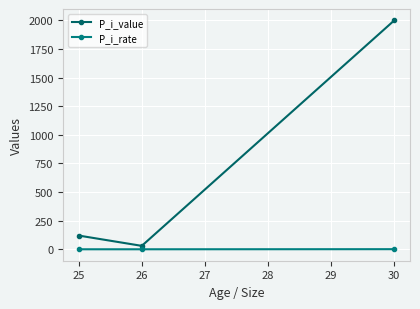

Rank the series at 25 from highest to lowest value.

P_i_value, P_i_rate